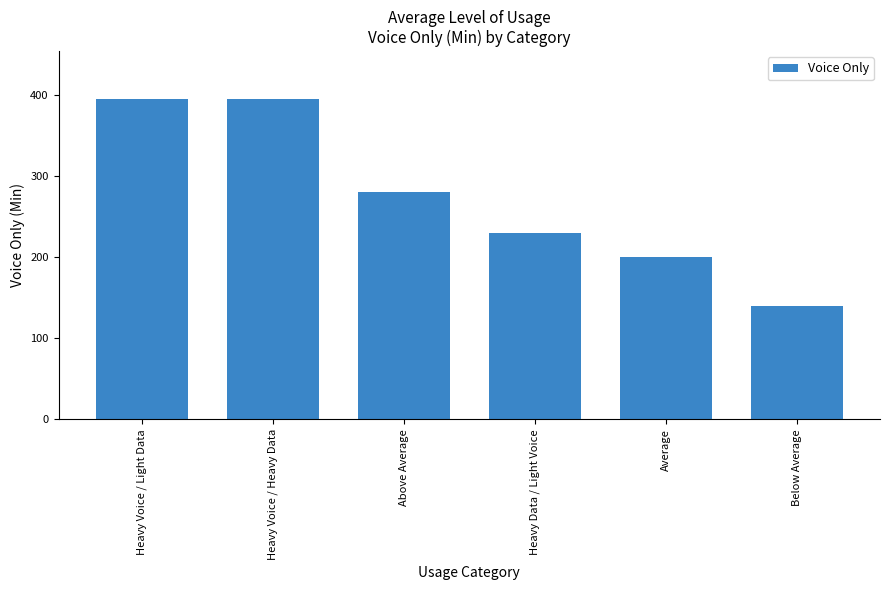

Where does the data first go above 280?

Heavy Voice / Light Data